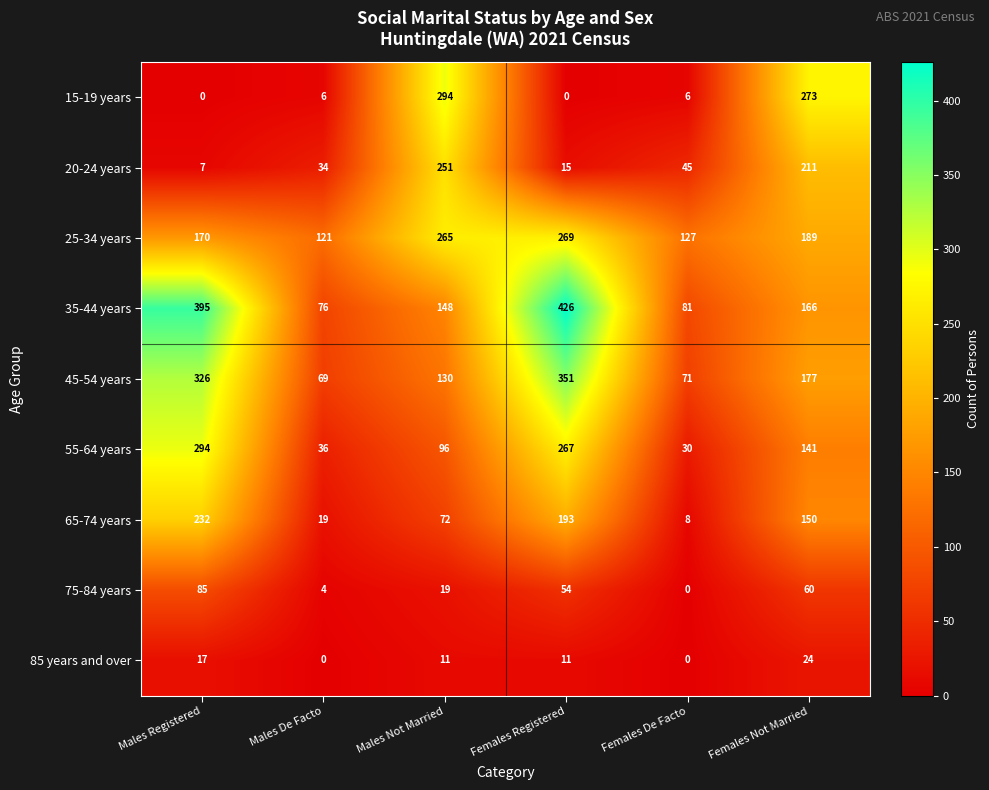

What is the difference between the maximum and second lowest values in the 25-34 years series?

142